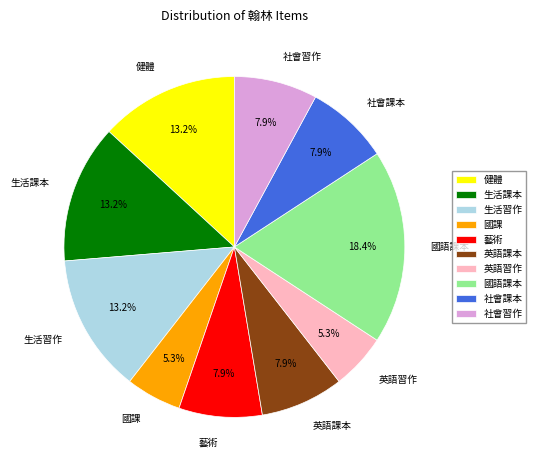

What portion of the pie excludes 國語課本?

81.6%